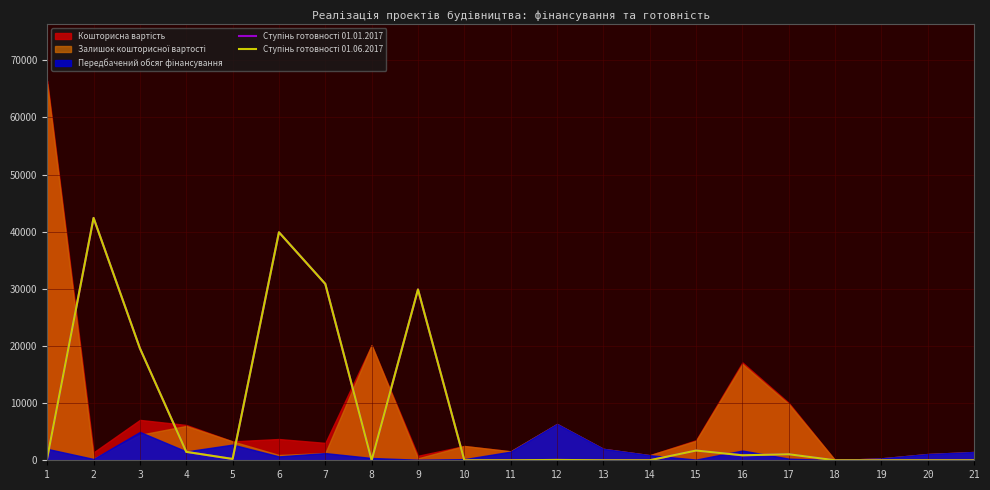

At how many categories does at least one series exceed 3942?

5